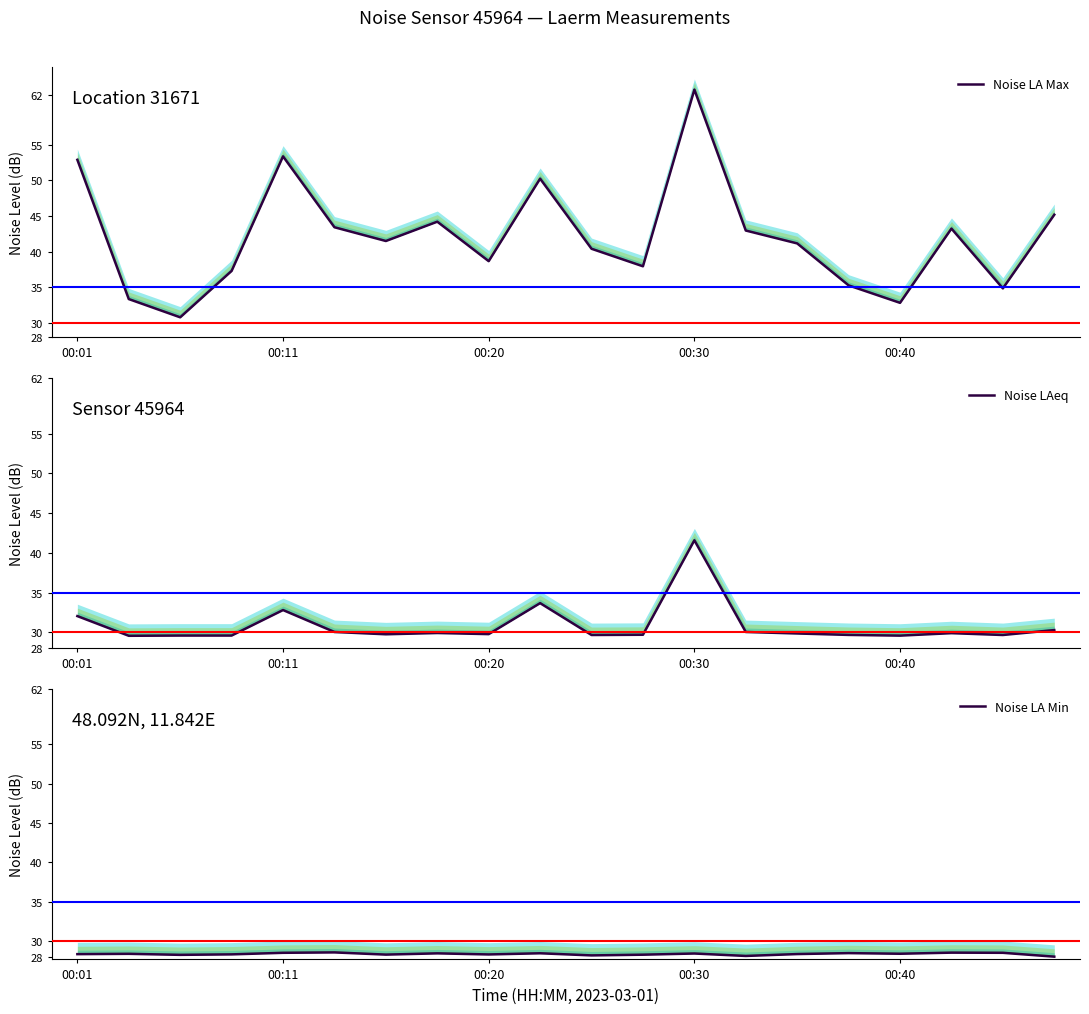

Rank the series by their average value, from highest to lowest.

Noise LA Max, Noise LAeq, Noise LA Min